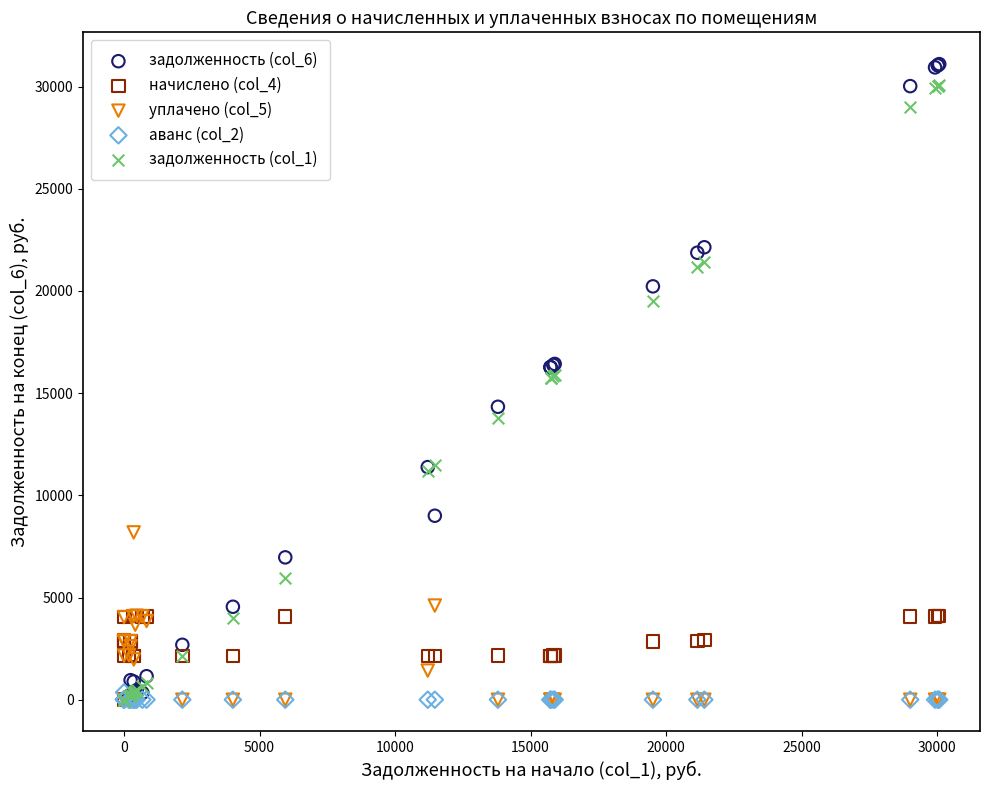

Which series has the widest spread of Y values?

задолженность (col_6)